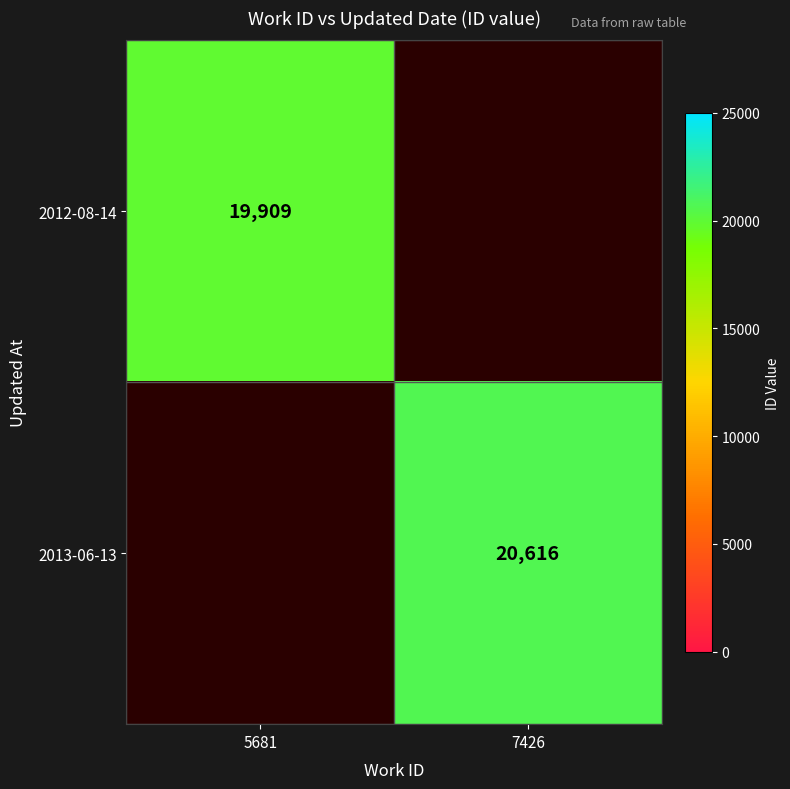

True or false: 2012-08-14 has a value of 33926 at 5681.

False